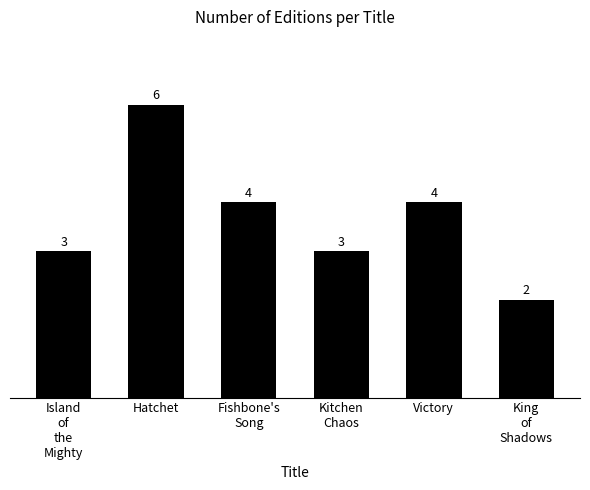

Between Fishbone's
Song and Island
of
the
Mighty, which is larger?

Fishbone's
Song